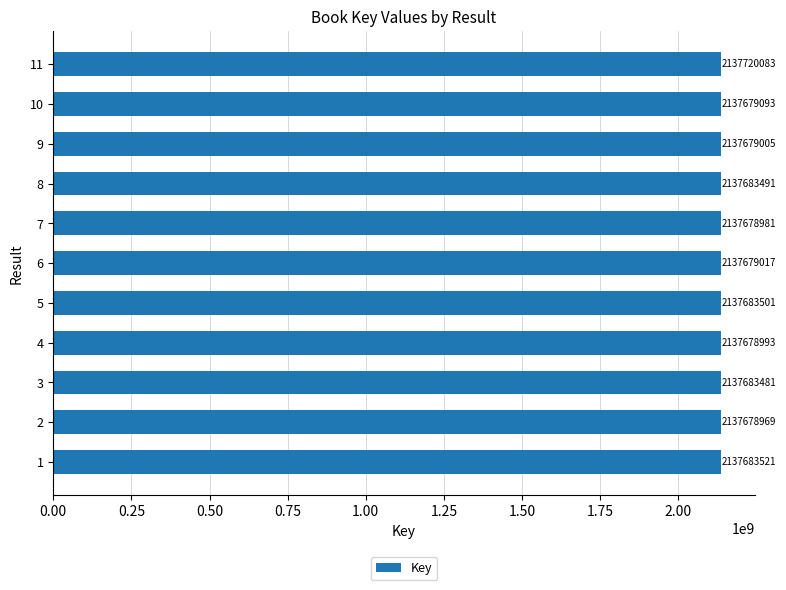

What is the sum of the values at 6 and 9?

4275358022